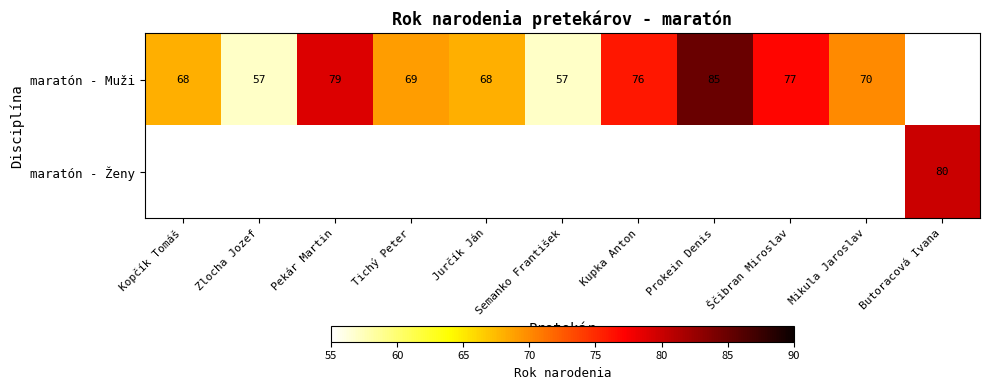

Is the value of maratón - Muži at Pekár Martin greater than the value of maratón - Ženy at Butoracová Ivana?

No